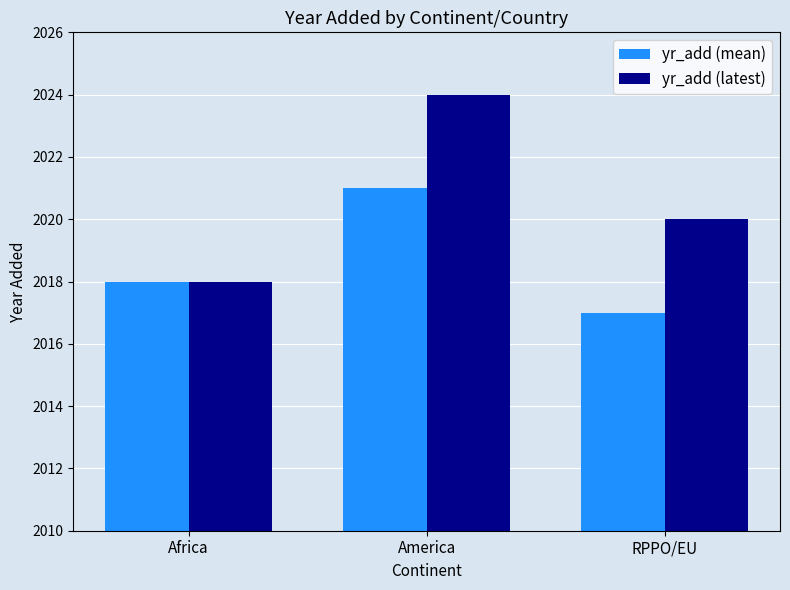

Which category has the highest value across all series?

America